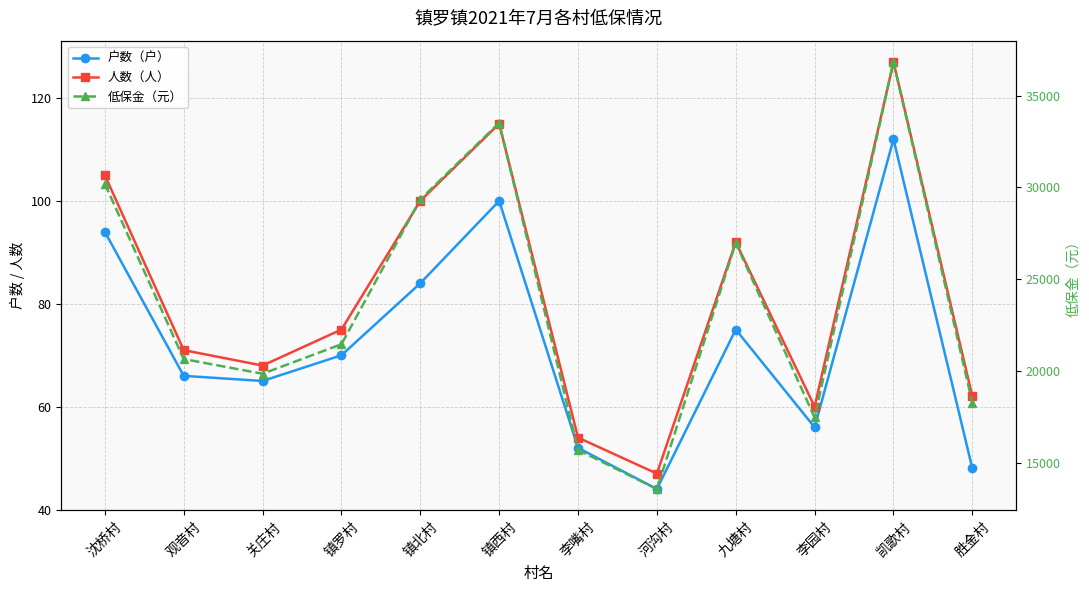

Where is 户数（户） nearest to the value 78?

九塘村